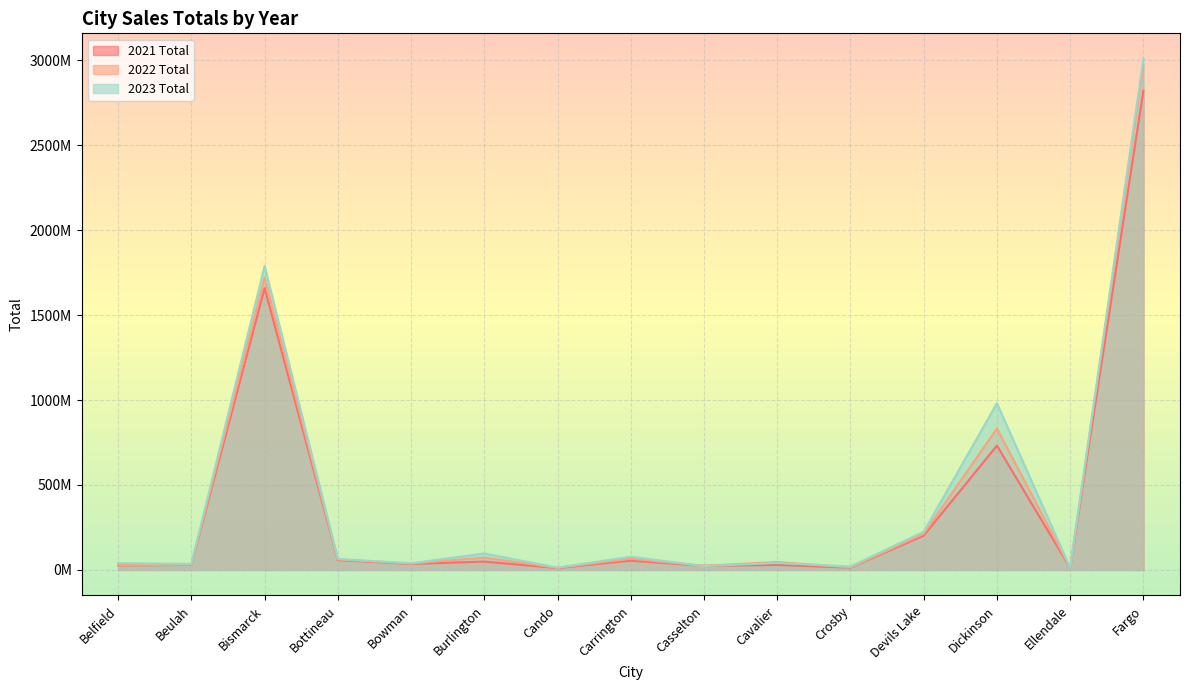

At which label is 2023 Total closest to 1510320225?

Bismarck